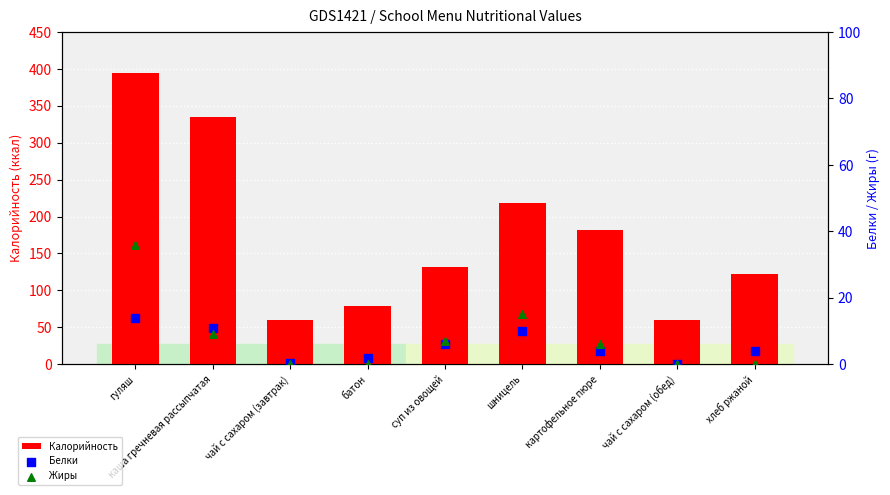

At how many categories does at least one series exceed 359?

1